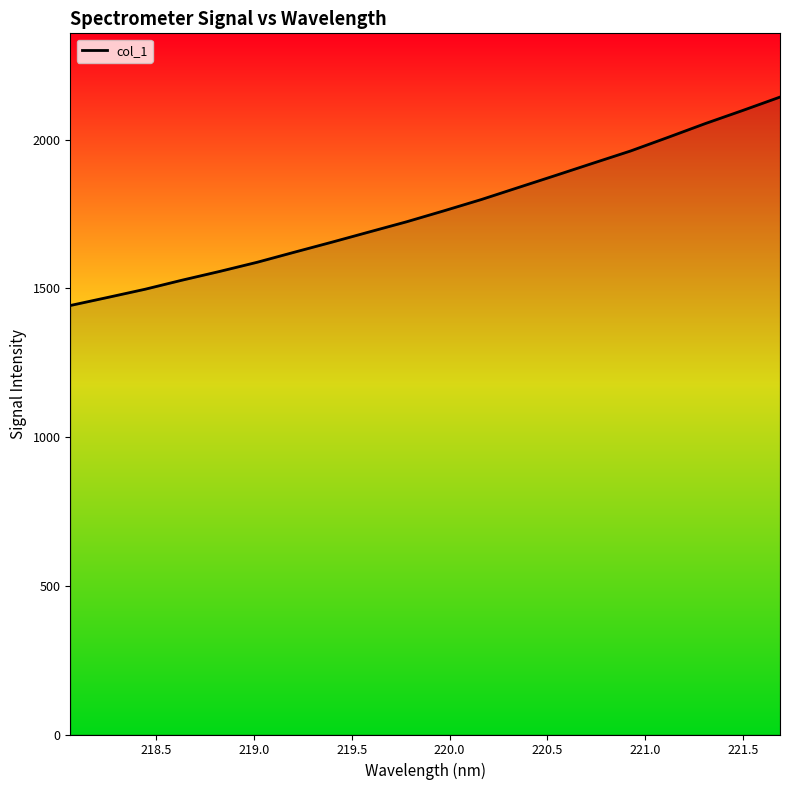

What is the smallest value displayed?

1442.5